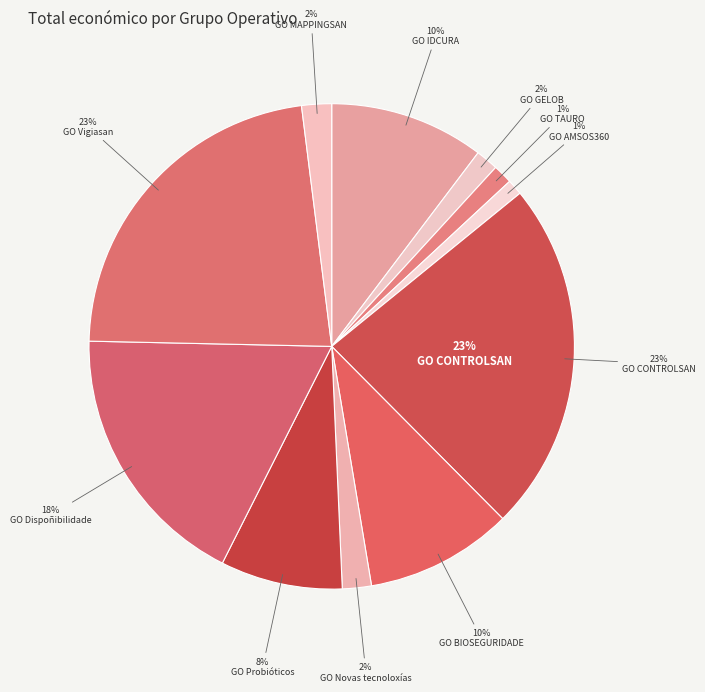

To the nearest percent, what is the difference between the largest and smallest slice percentages?

22%